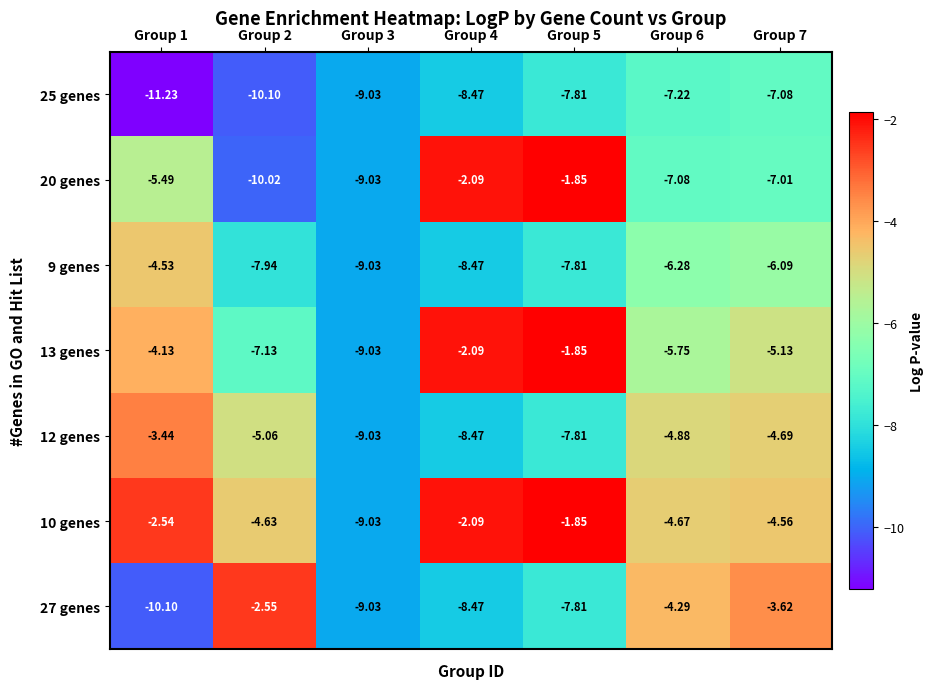

Is the value of 25 genes at Group 3 greater than the value of 10 genes at Group 4?

No